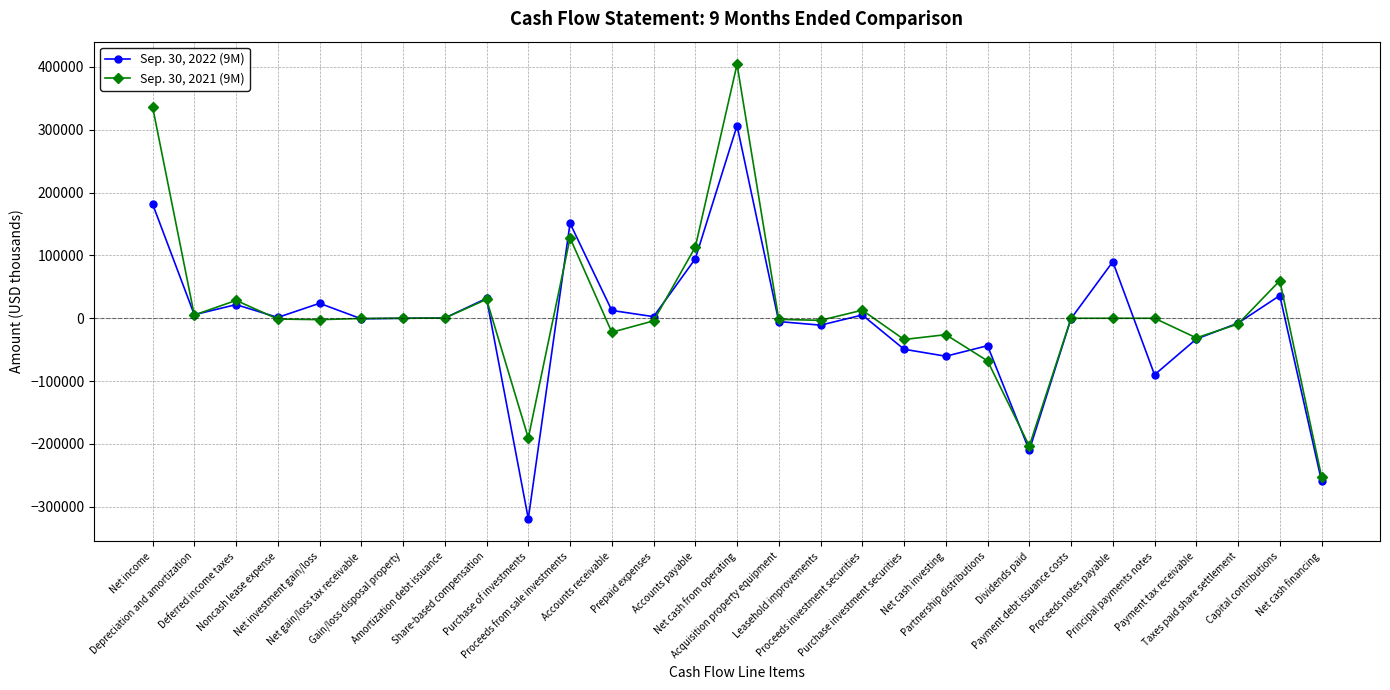

What is the value of the Sep. 30, 2021 (9M) point at the 12th from the left?

-22260